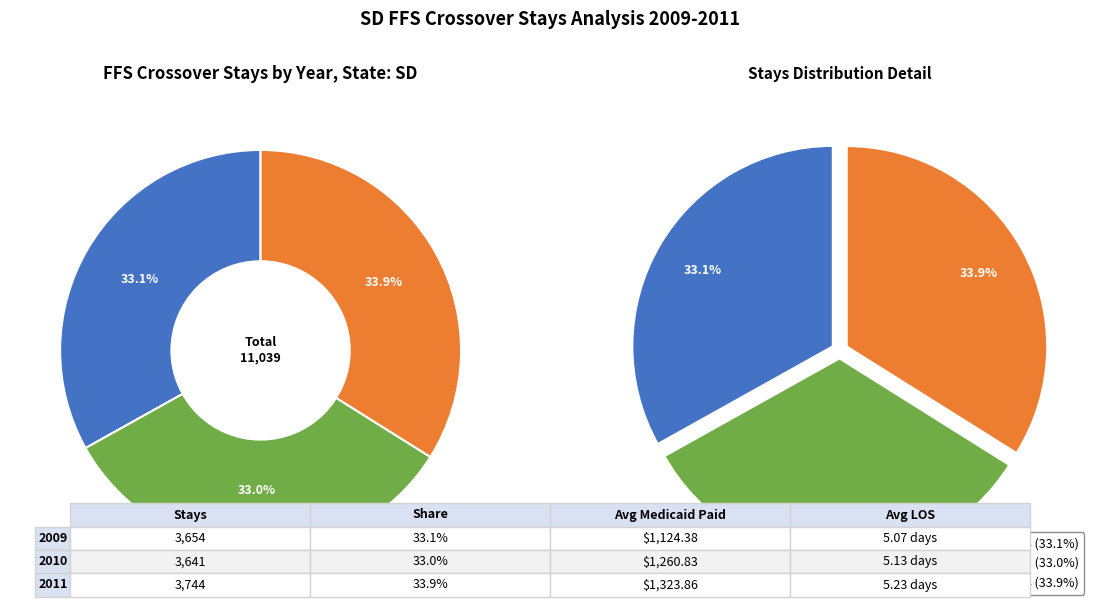

Between 2011 and 2009, which is larger?

2011